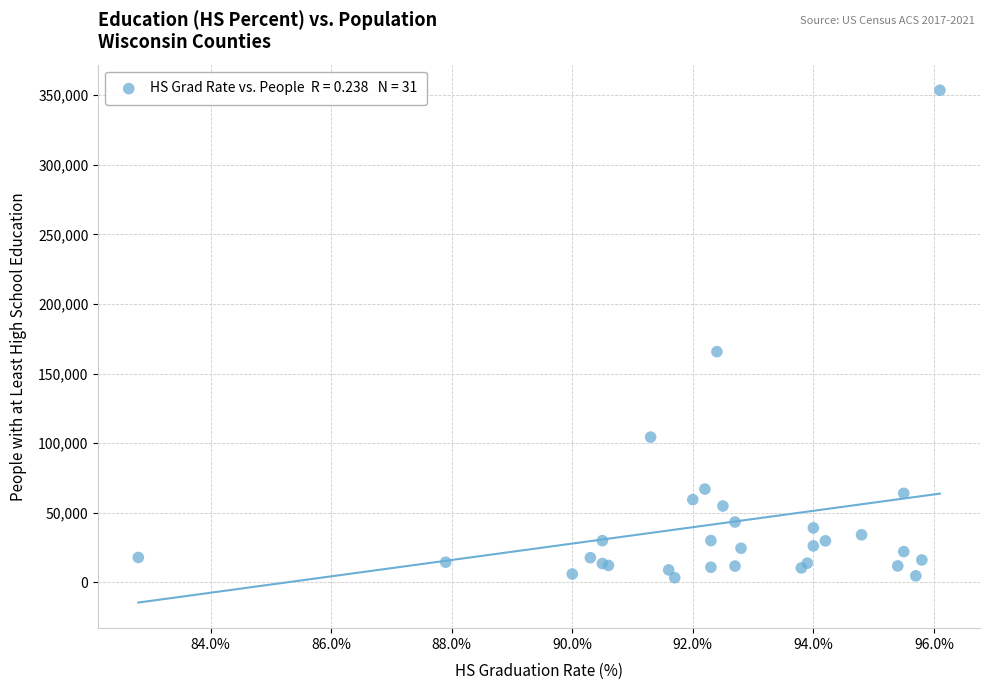

What Y value in the scatter plot is closest to 178400?

165661